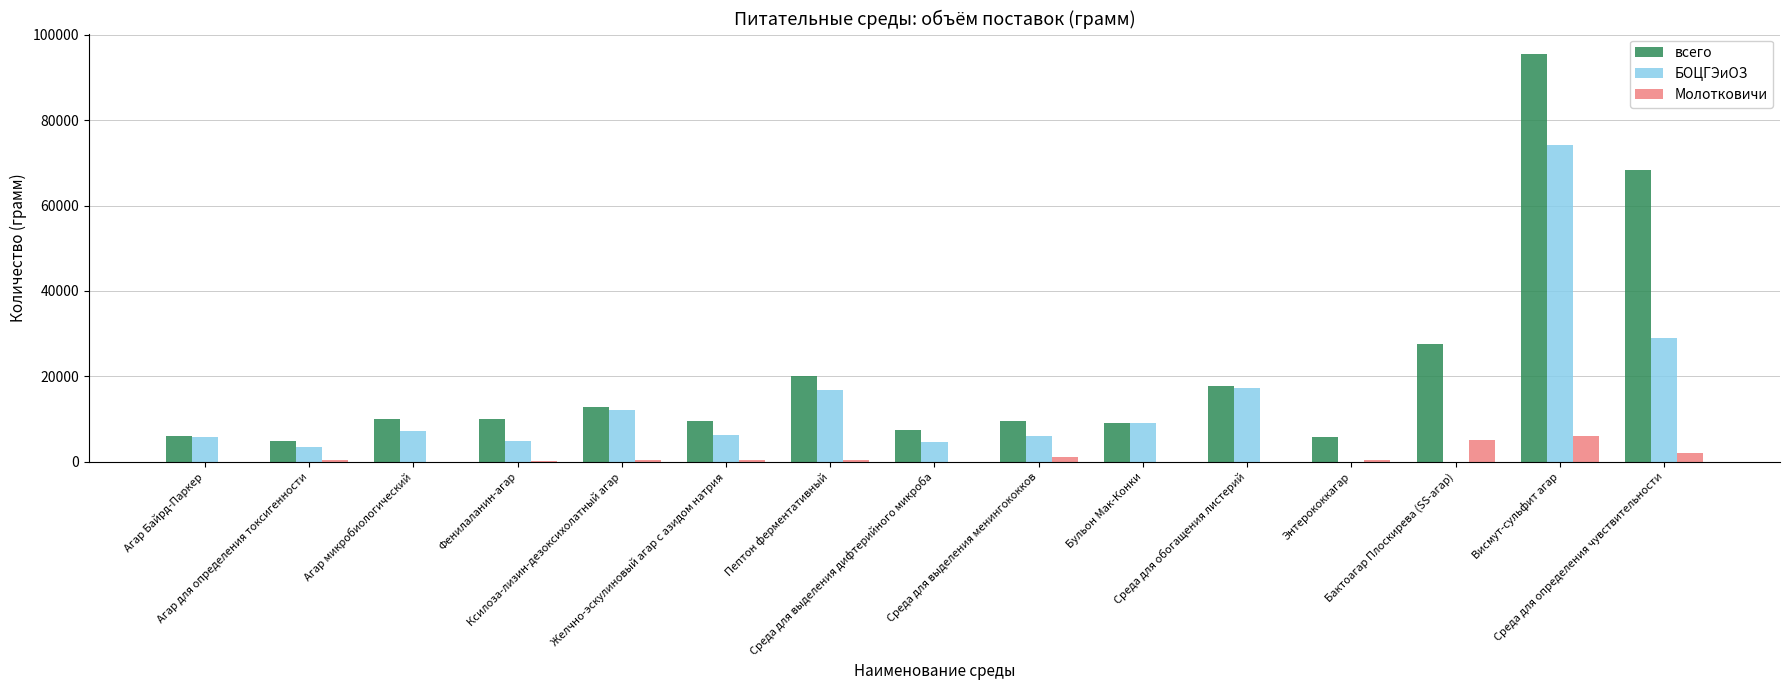

What is the greatest value displayed?

95500